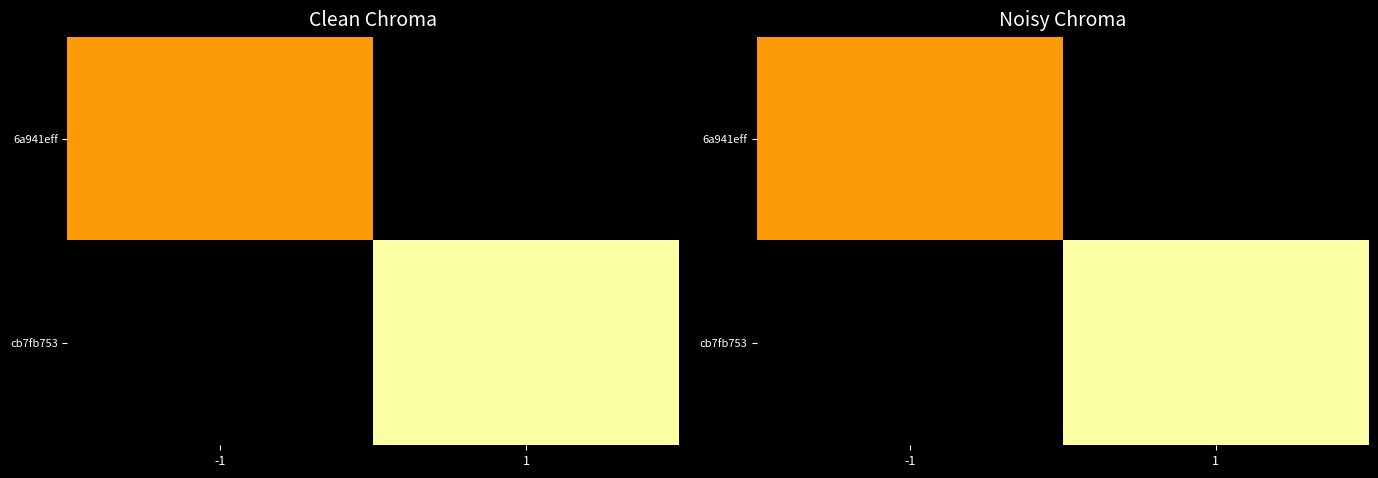

Count the number of data series in this chart.

2